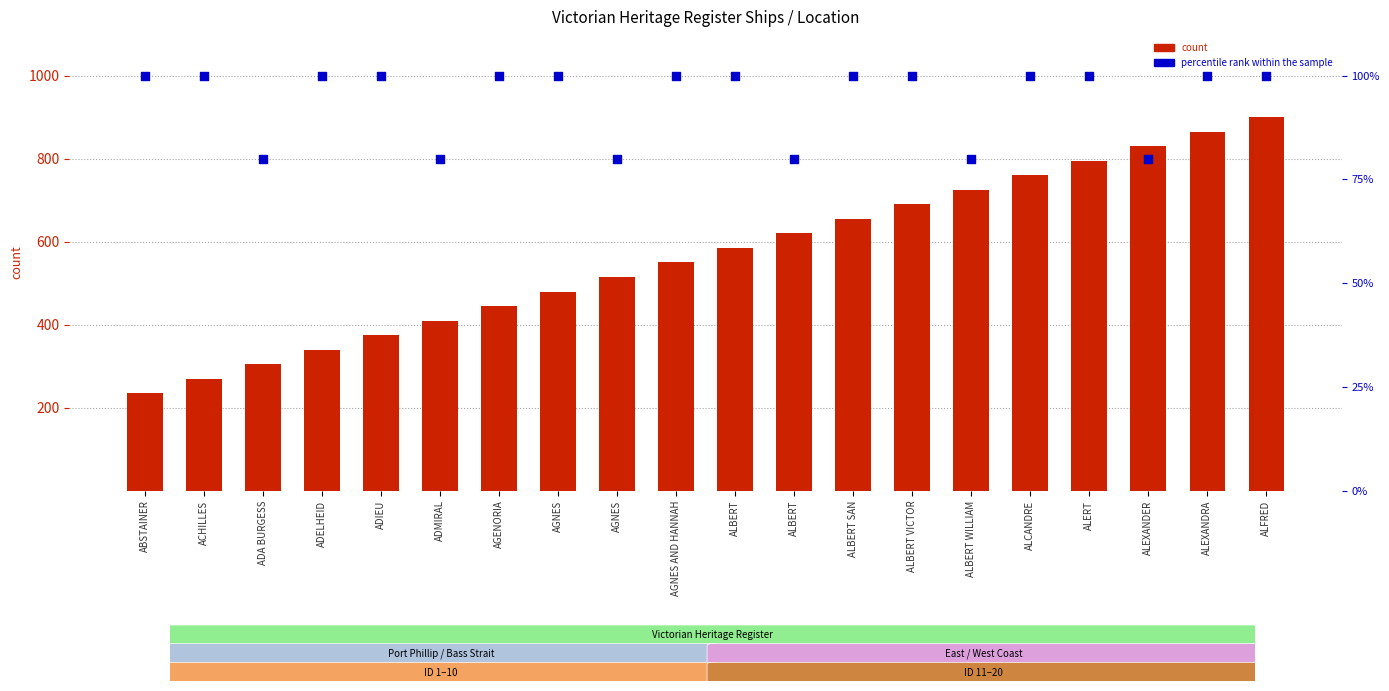

What is the total value across all series at ALEXANDER?

910